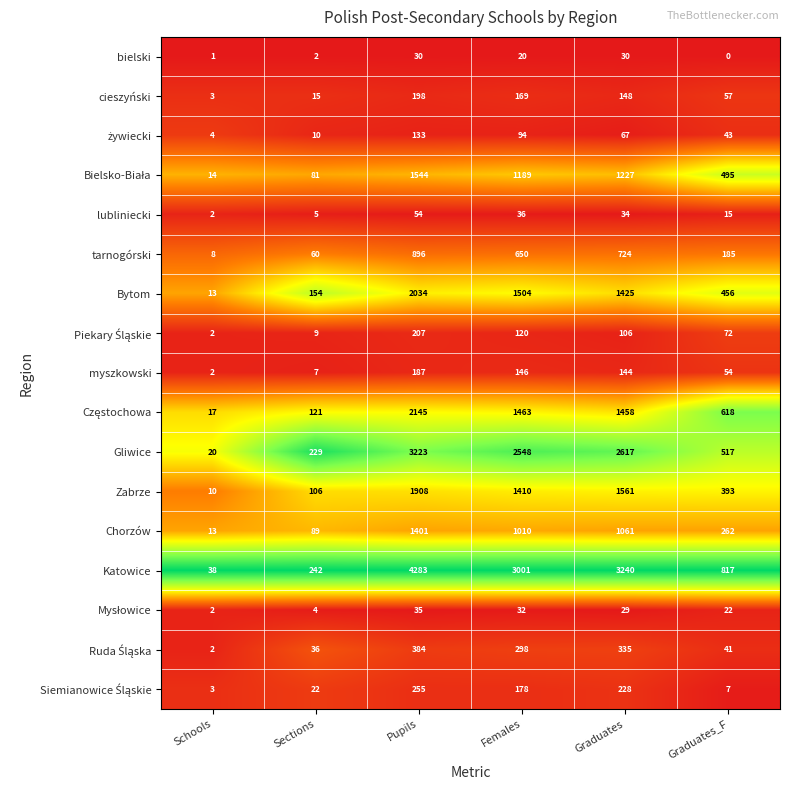

What is the sum of all Katowice values?

11621